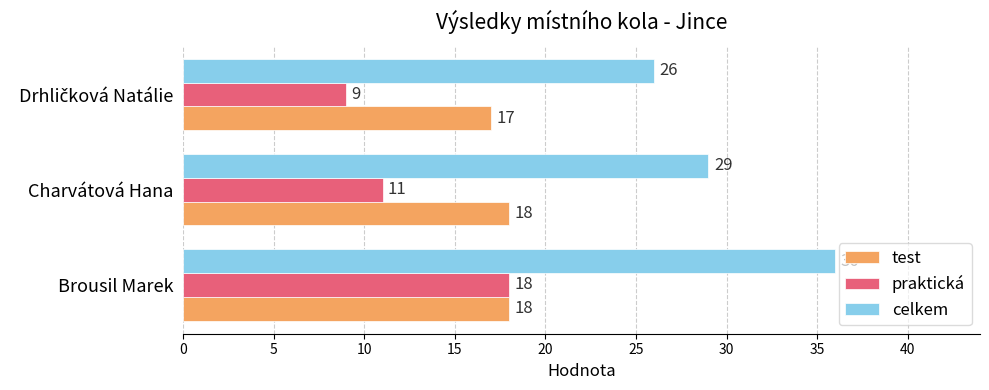

Which series has the widest spread of values?

celkem